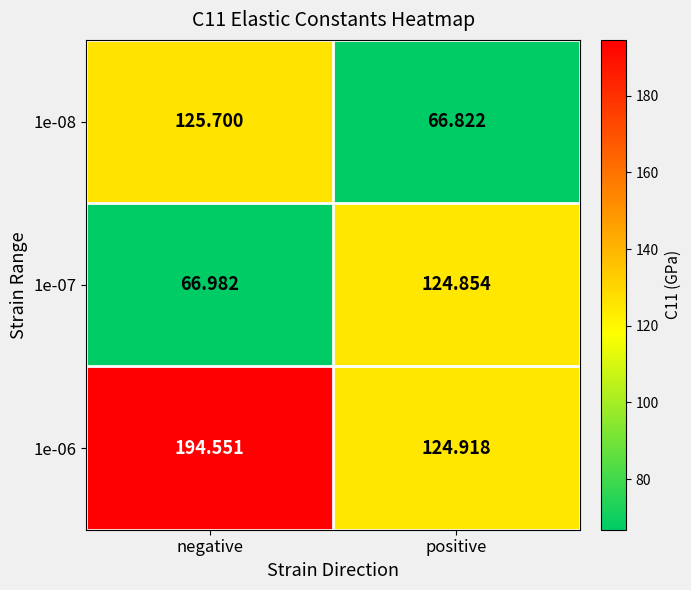

What is the minimum value shown in the chart?

66.8